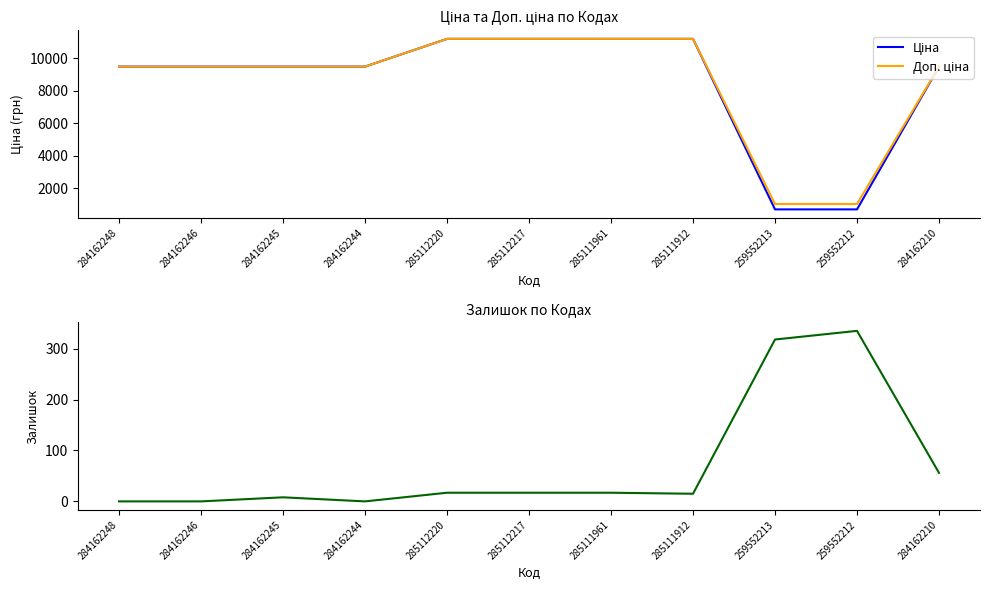

The value of Залишок at 285111912 is 15.0. True or false?

True